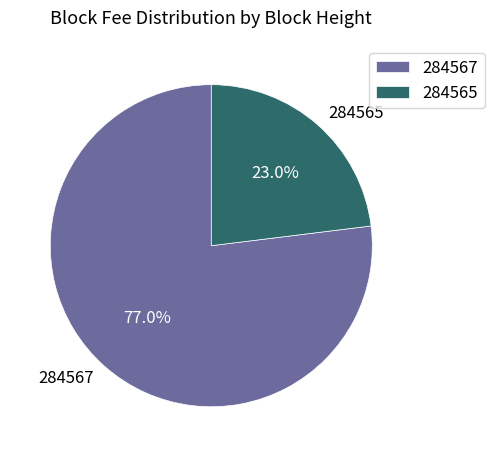

Between 284567 and 284565, which is larger?

284567